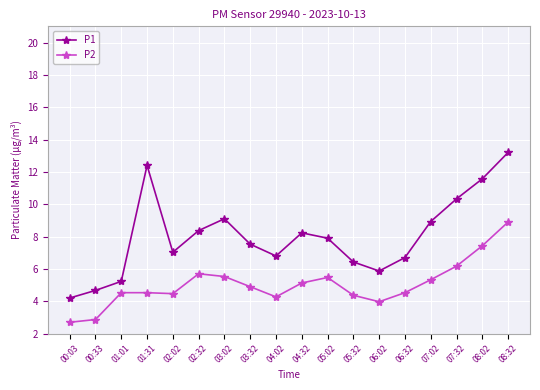

List the series in order of their peak value, highest first.

P1, P2